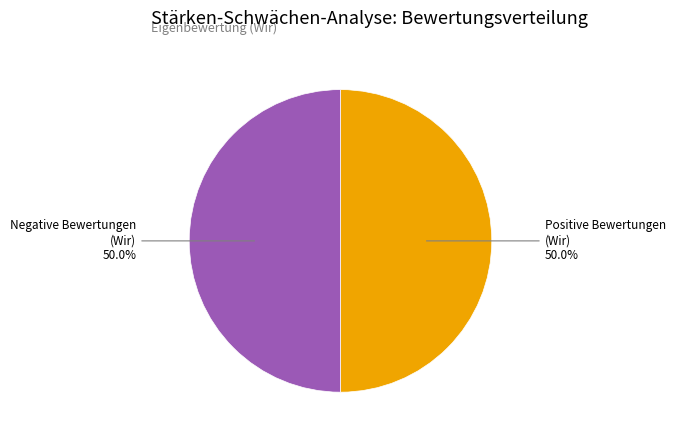

How many segments does this pie chart have?

2